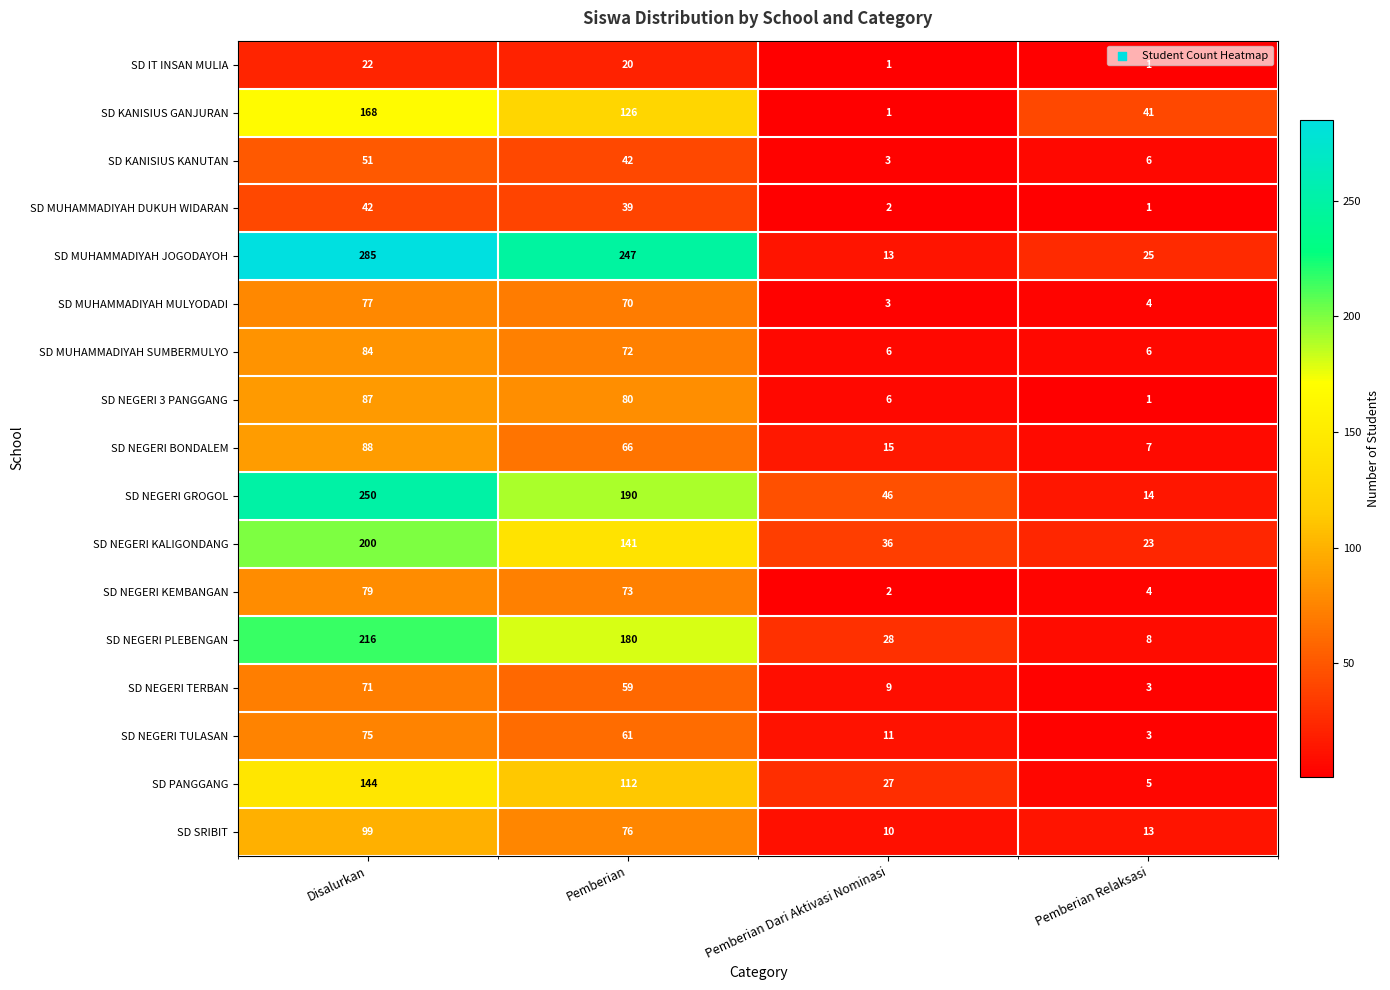

Which series has the largest range (max minus min)?

SD MUHAMMADIYAH JOGODAYOH